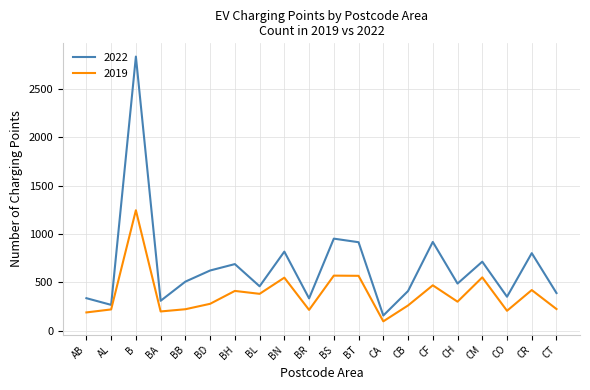

The 2022 series shows 723 at B. True or false?

False